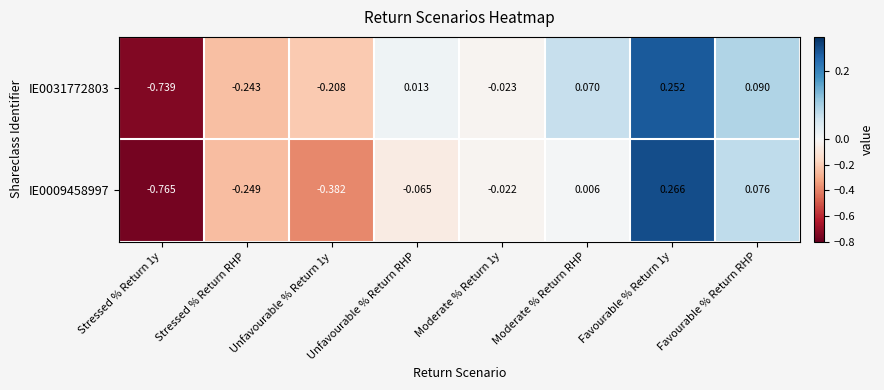

Which series has the largest range (max minus min)?

IE0009458997